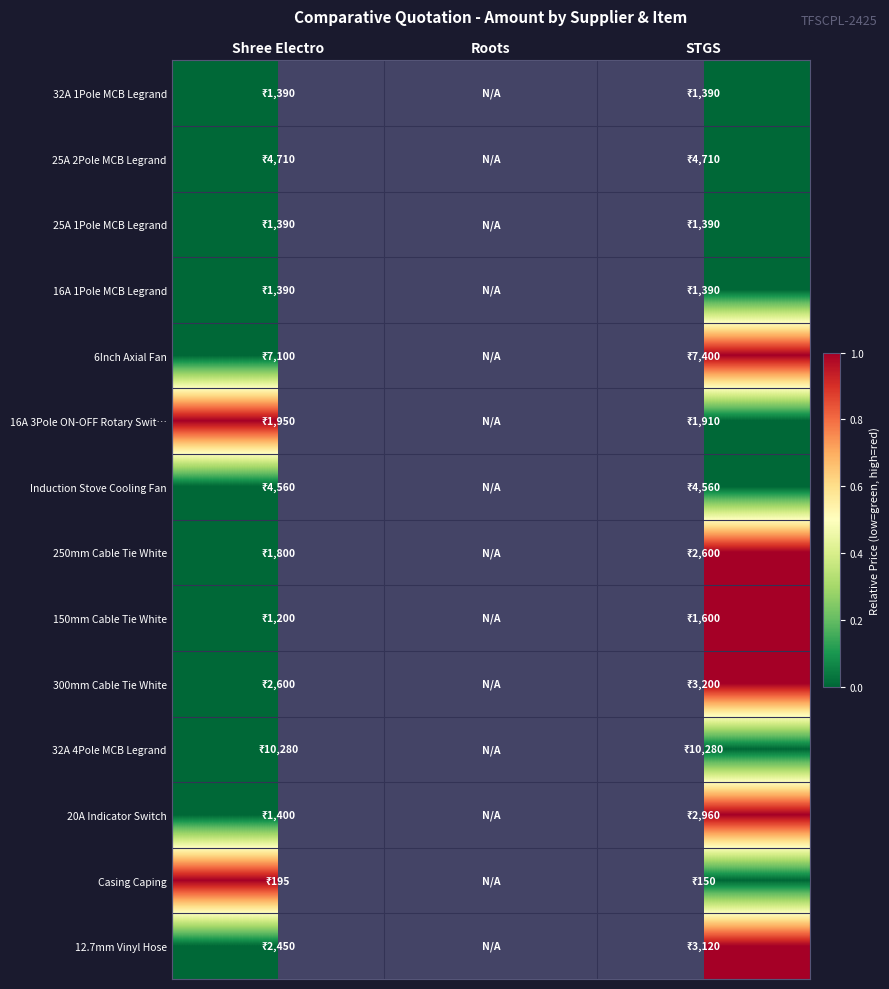

Is the value of 25A 1Pole MCB Legrand at STGS greater than the value of 150mm Cable Tie White at STGS?

No